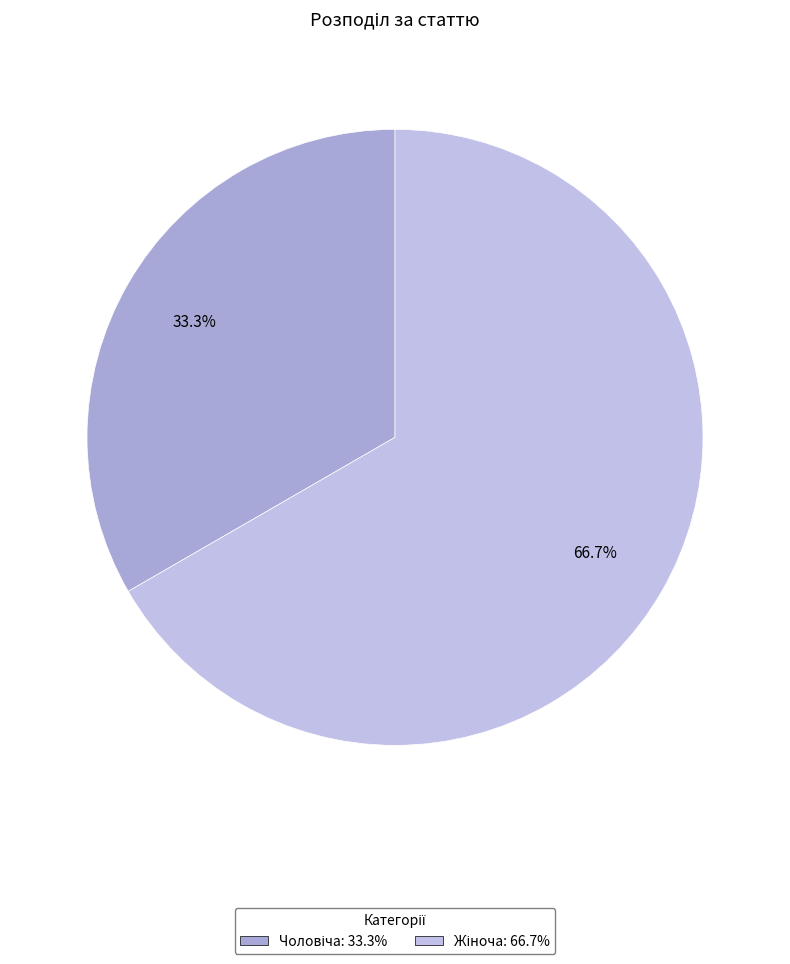

To the nearest percent, what portion does Жіноча represent?

67%